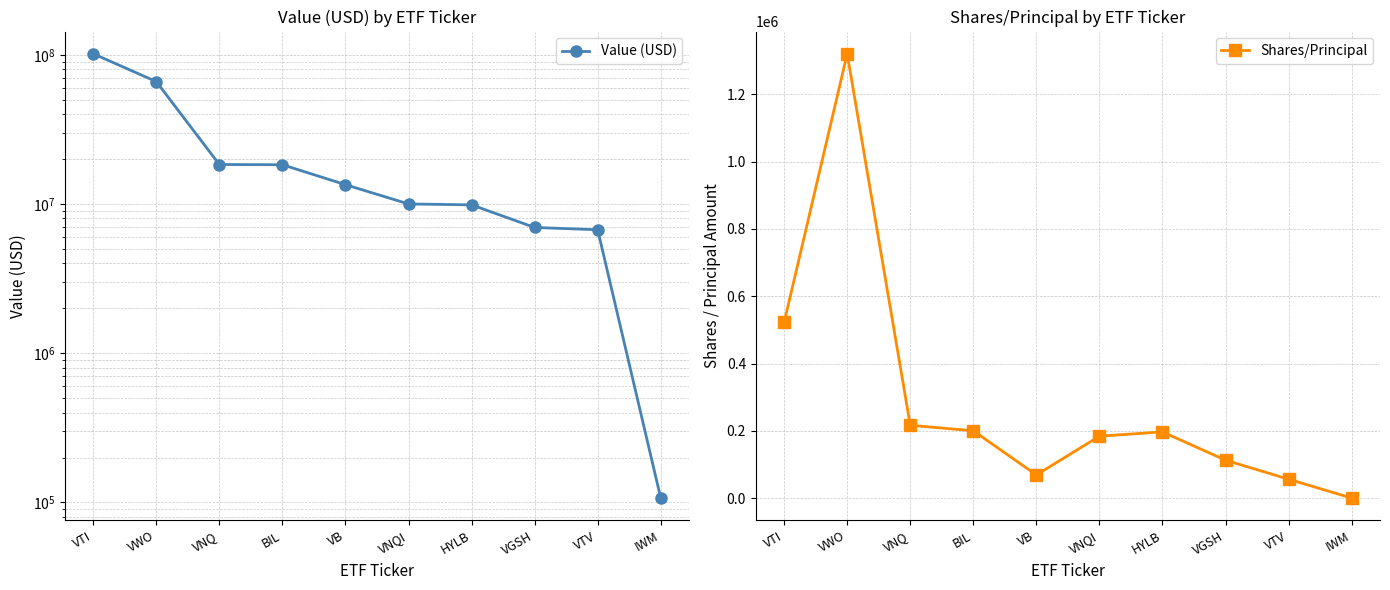

Which series has the largest total across all categories?

Value (USD)